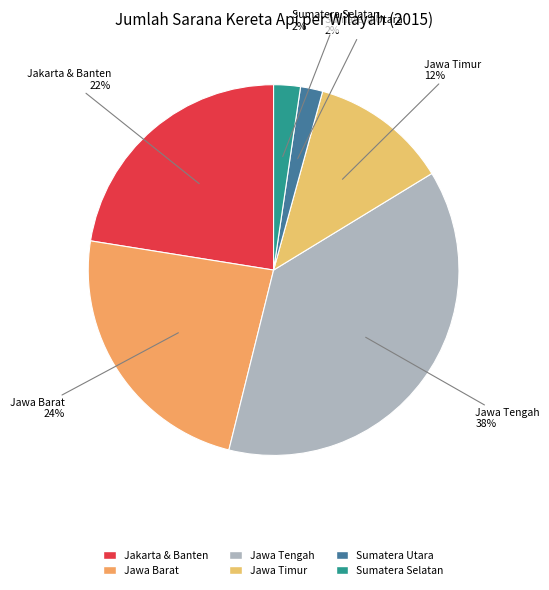

Which category has the biggest portion of the pie?

Wilayah Jawa Bagian Tengah